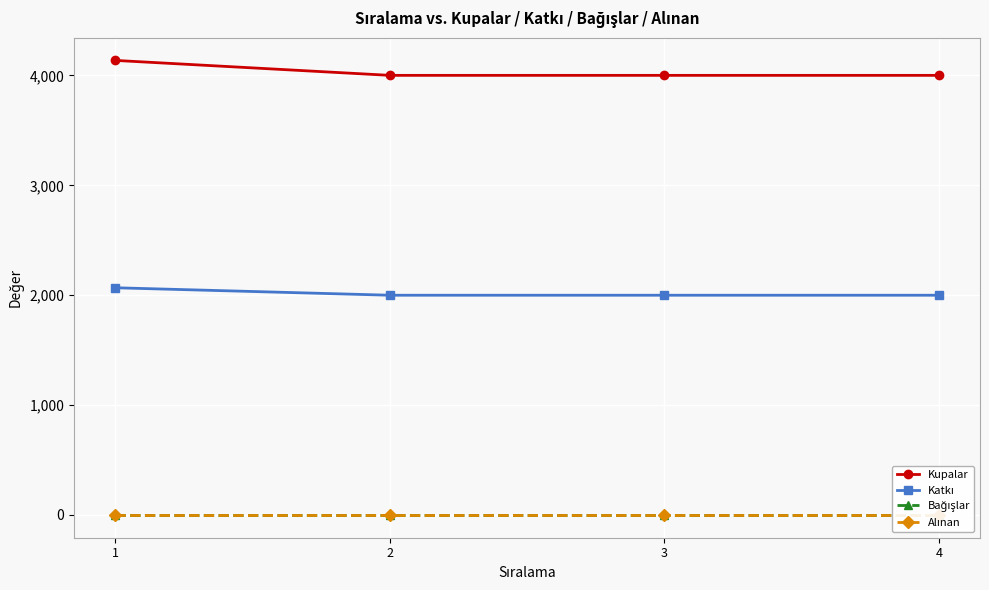

What is the difference between the maximum and second lowest values in the Katkı series?

68